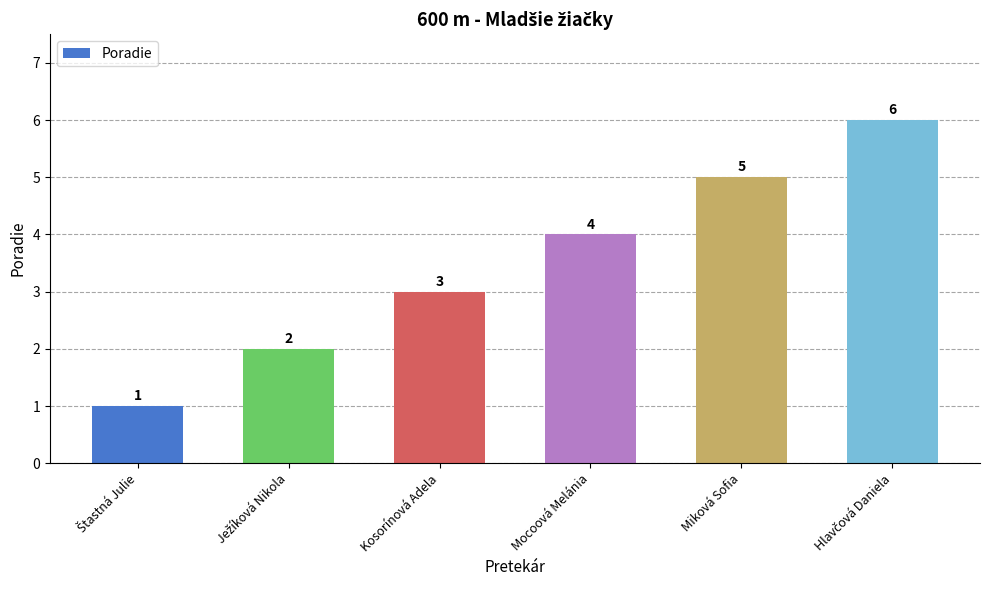

What is the label of the 5th bar from the left?

Miková Sofia